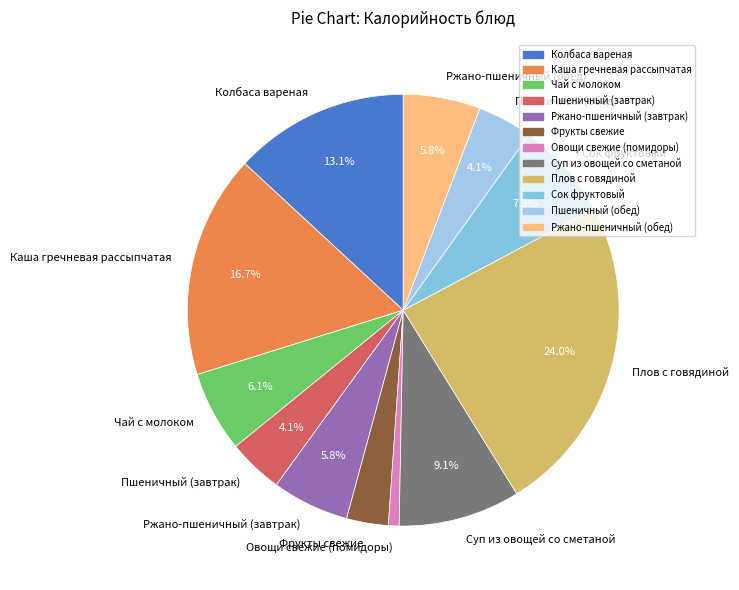

Does Чай с молоком represent more than half of the total?

No